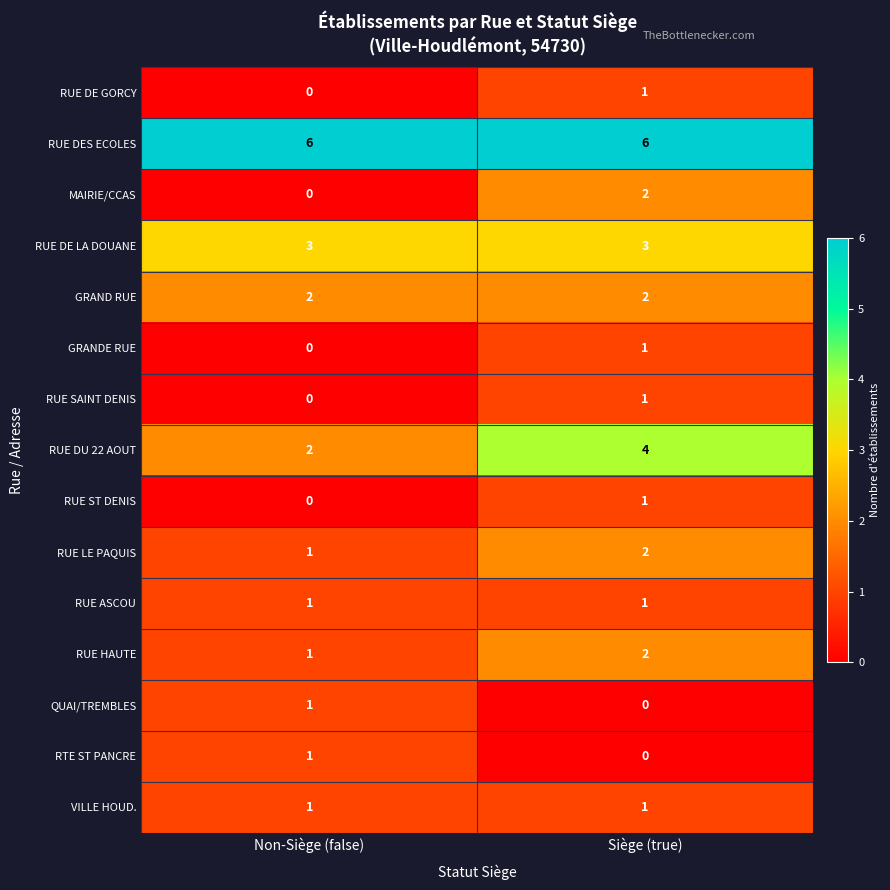

The GRANDE RUE series shows 1 at Siège (true). True or false?

True